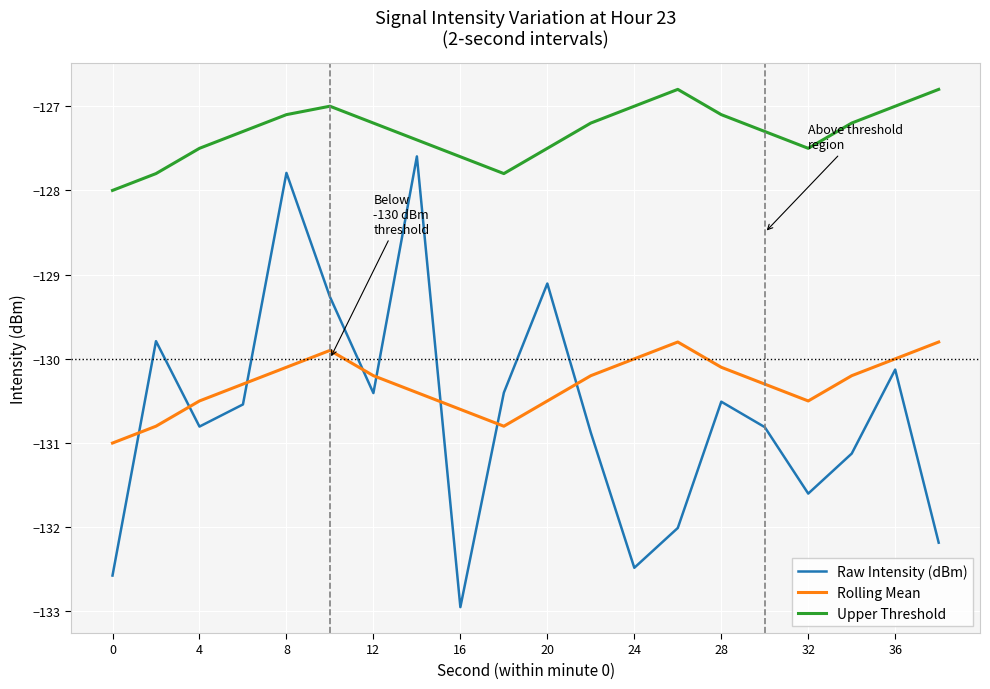

What is the difference between the maximum and minimum values in the Upper Threshold series?

1.2